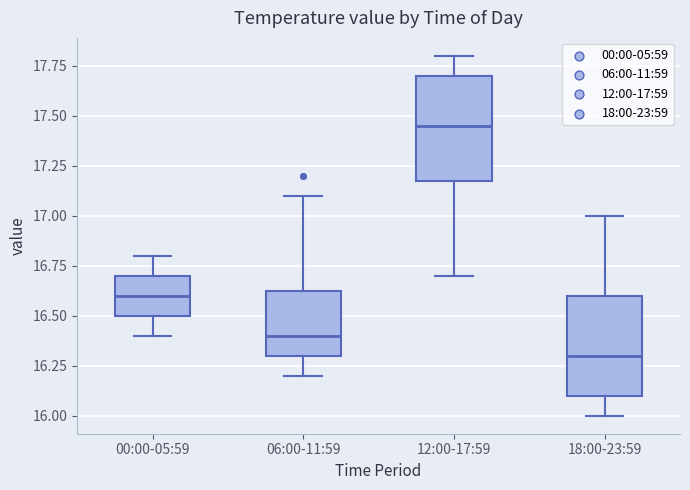

Reading left to right, transcribe this box plot: for each box, give where its median line is, the range the box spans, and where its two whiskers end, as read against the y-axis. The values are not printed on the chart, so give them approximately, as read against the axis.

00:00-05:59: median 16.60, box 16.50 to 16.70, whiskers 16.40 to 16.80
06:00-11:59: median 16.40, box 16.30 to 16.65, whiskers 16.20 to 17.10
12:00-17:59: median 17.45, box 17.20 to 17.70, whiskers 16.70 to 17.80
18:00-23:59: median 16.30, box 16.10 to 16.60, whiskers 16.00 to 17.00